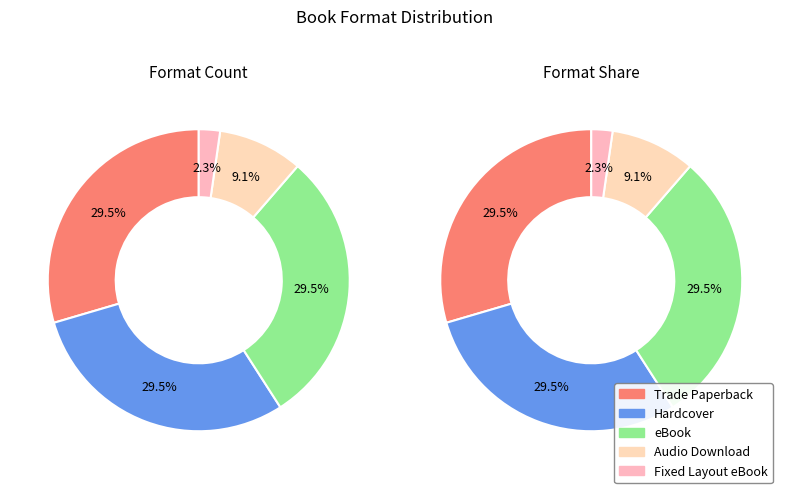

Is it true that Audio Download is 9% of the pie?

True